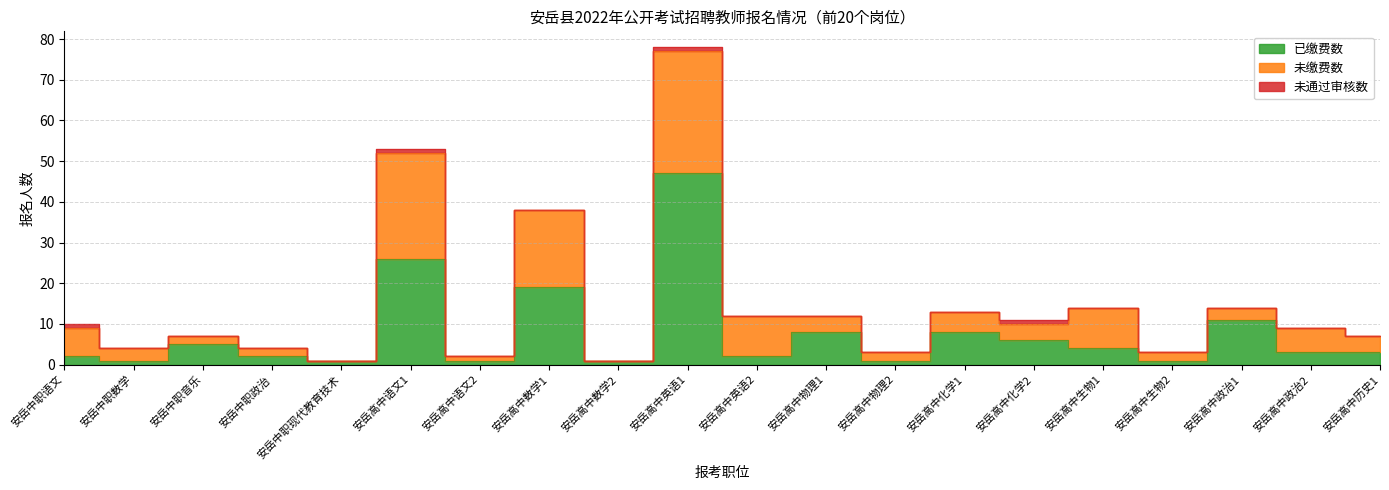

What is the sum of all 已缴费数 values?

152